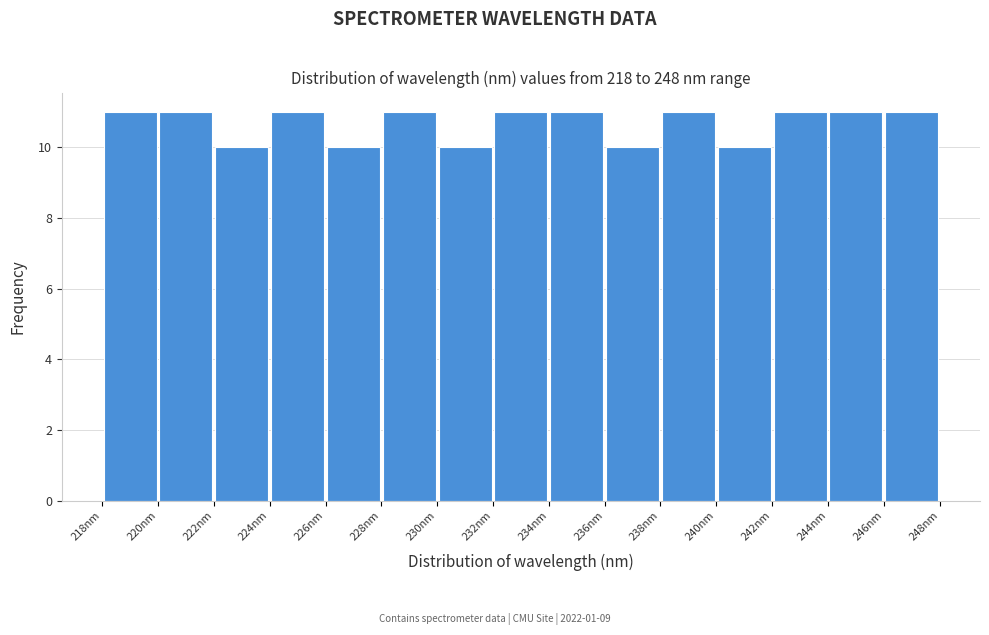

How tall is the bar that spans 218 to 220 on the x-axis? Neither the bar edges nor the heights are printed on the chart, so give them approximately, as read against the axes.

11